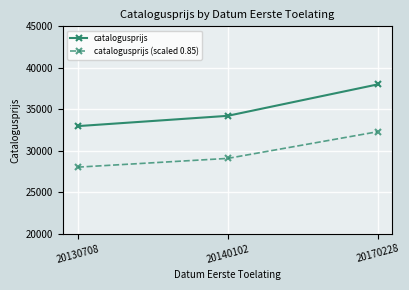

What is the approximate value of catalogusprijs at 20140102?

34212.0